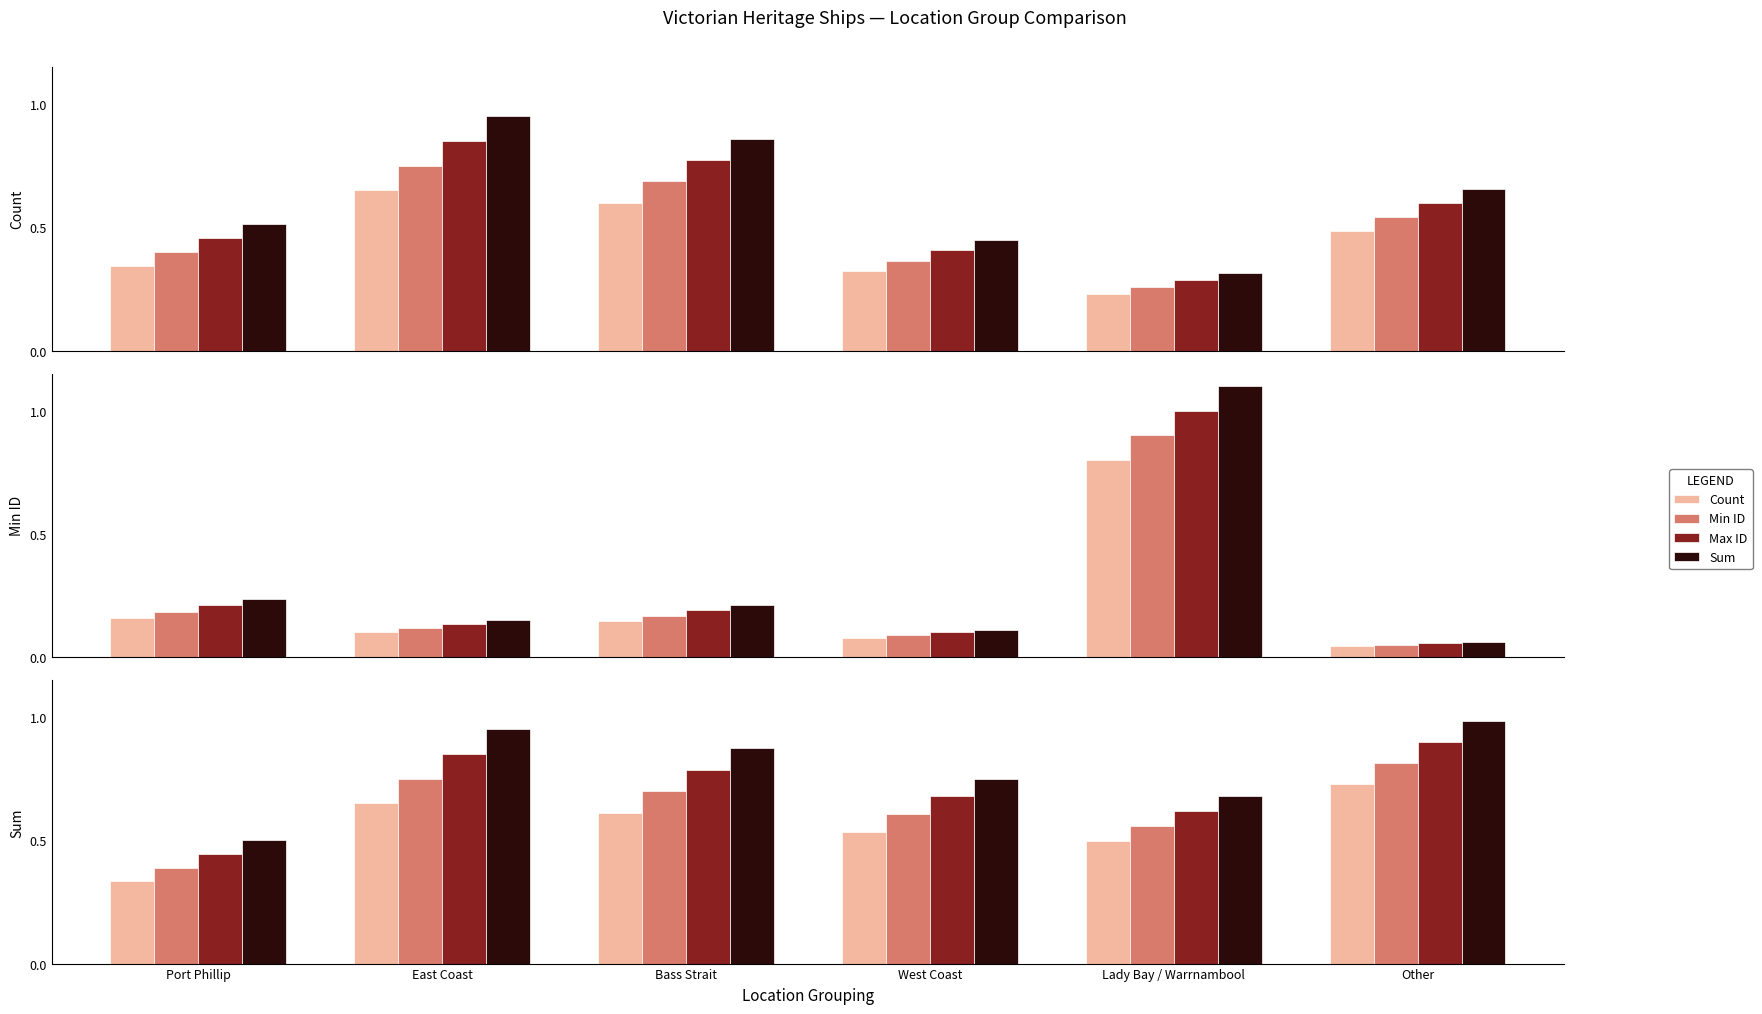

Which has a higher value, Port Phillip or Lady Bay / Warrnambool?

Lady Bay / Warrnambool